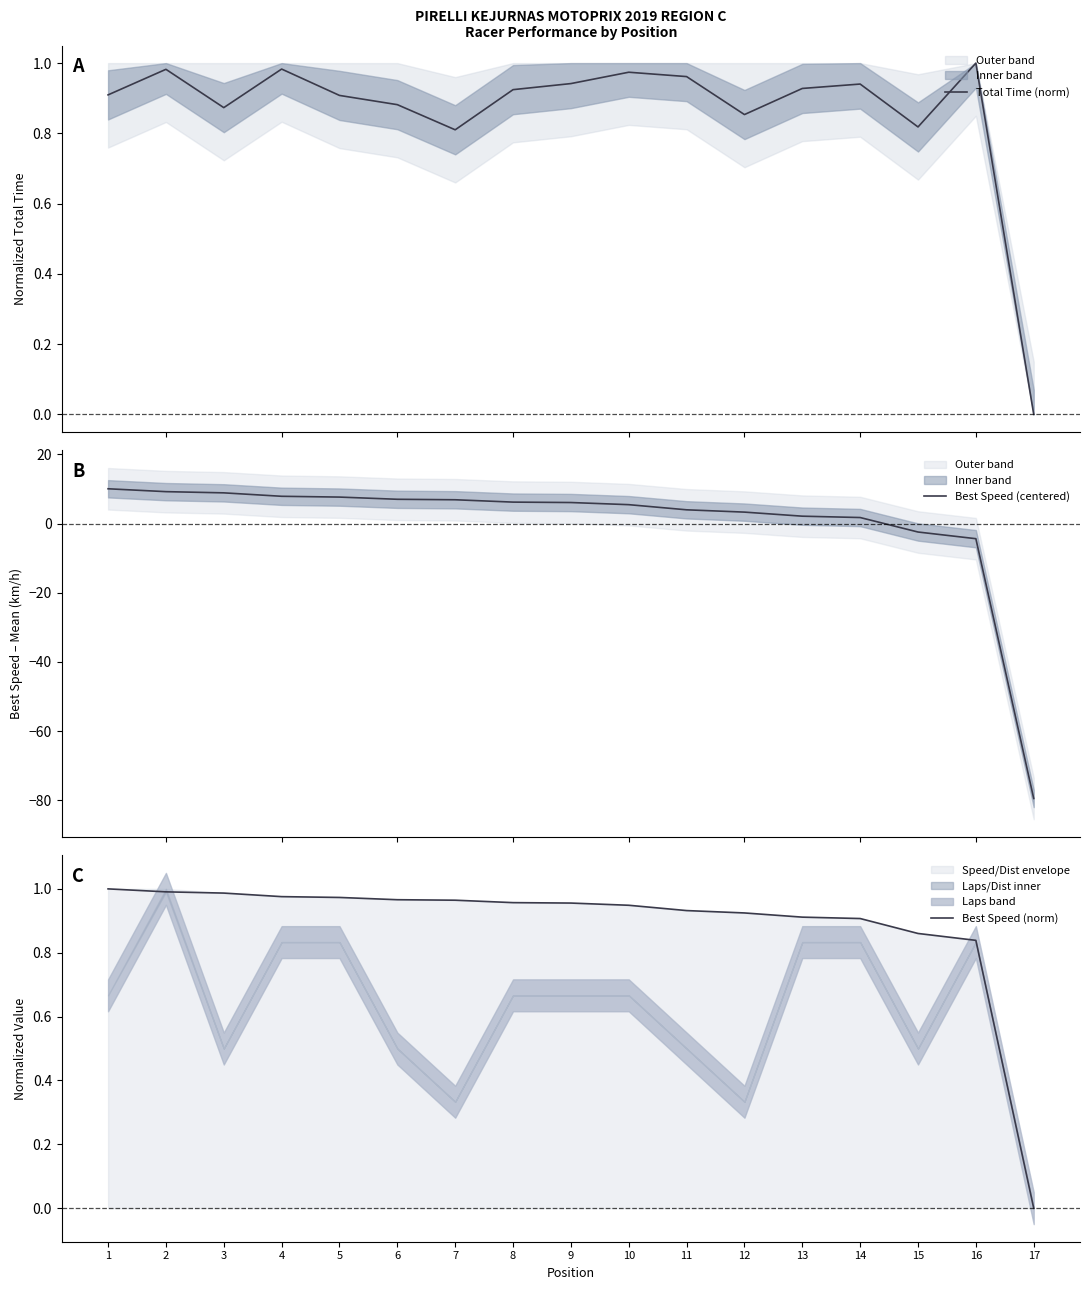

How many lines are shown in the chart?

3